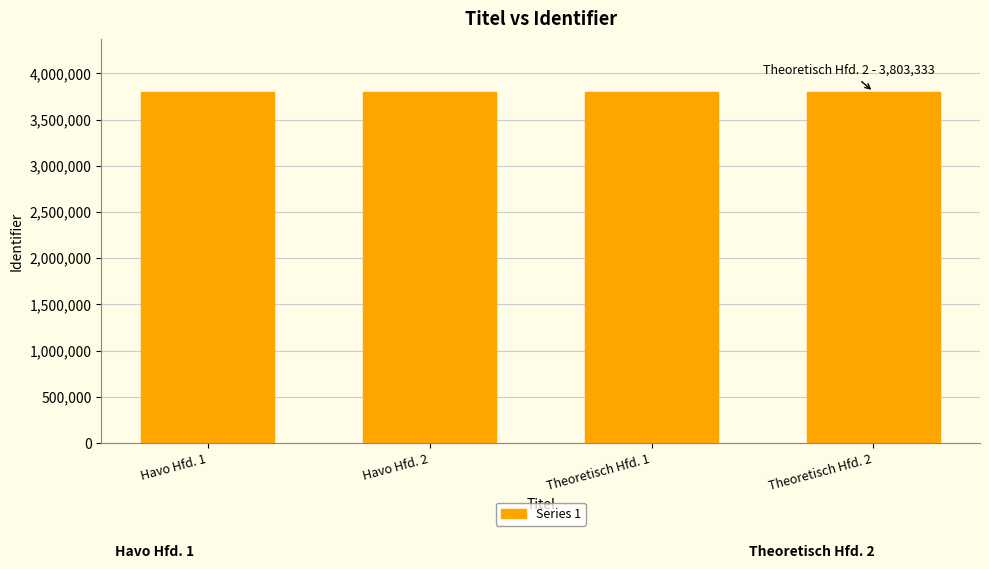

Approximately how many times larger is the value at Theoretisch Hfd. 1 compared to Havo Hfd. 1?

1.0